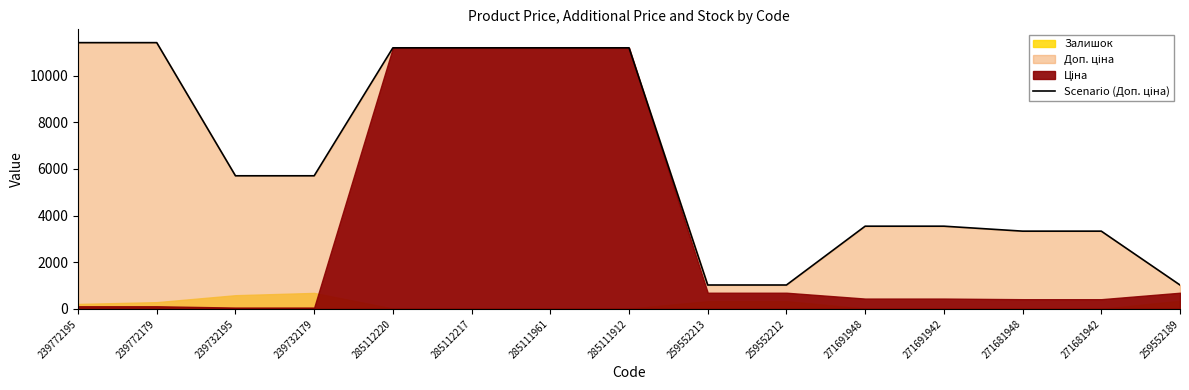

What is the value of the 9th point from the left?

1024.6